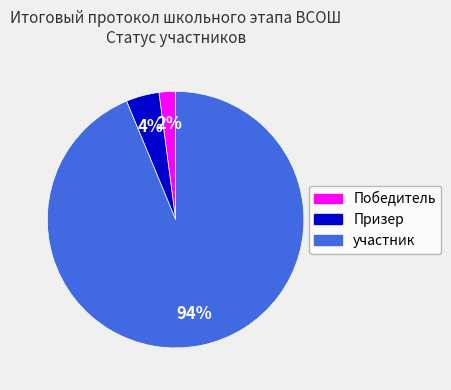

What is the largest slice in the pie chart?

участник